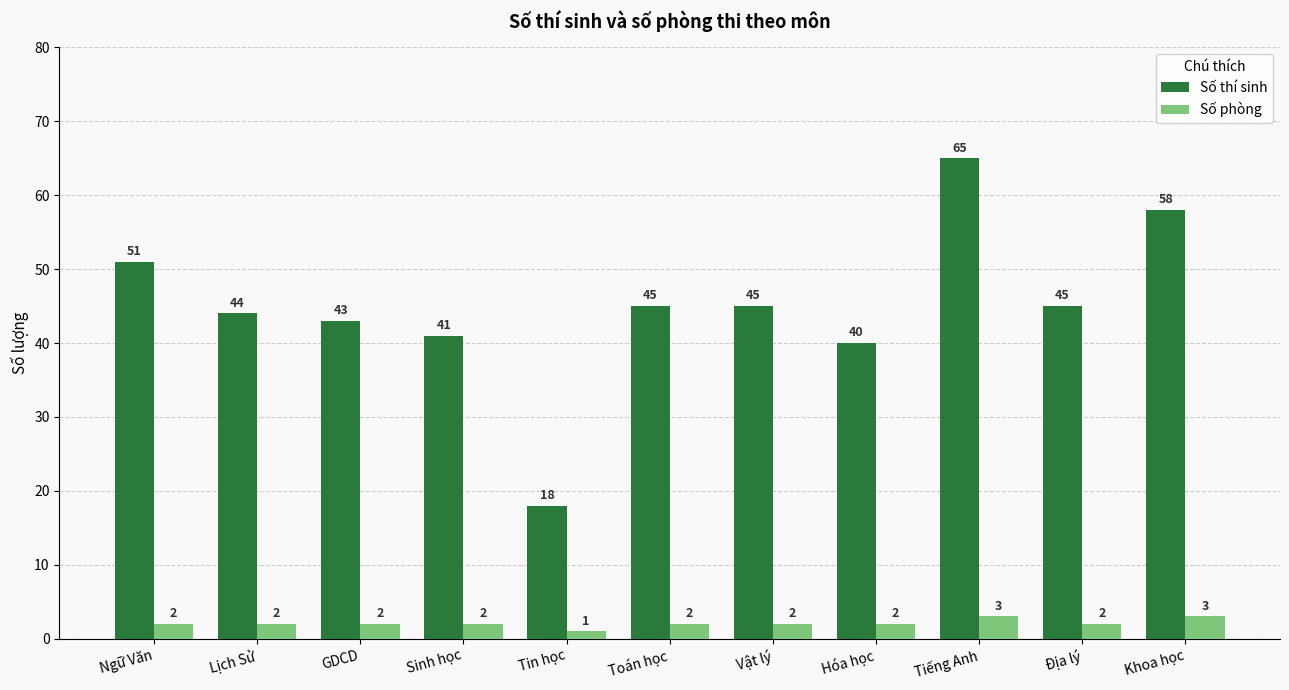

Which series changed the most between GDCD and Sinh học?

Số thí sinh